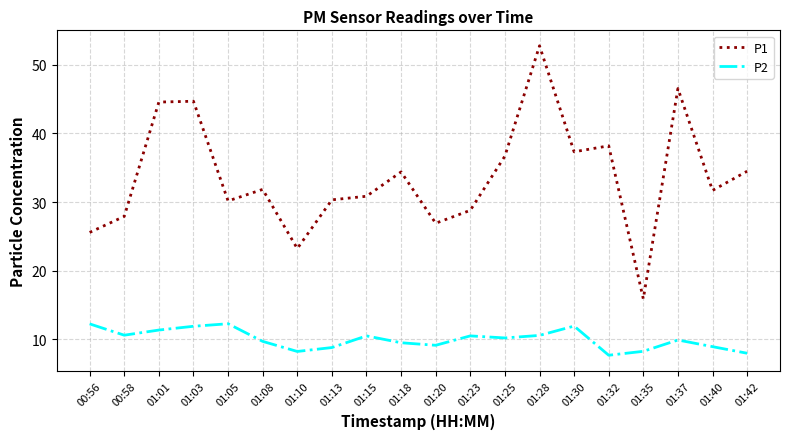

True or false: P2 has more than 2 points higher than both neighbors.

True